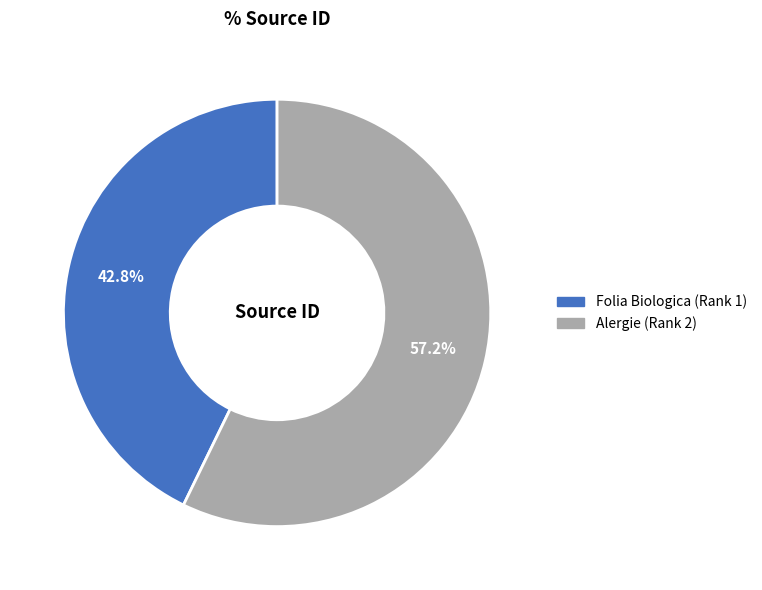

Count the number of slices in the pie.

2